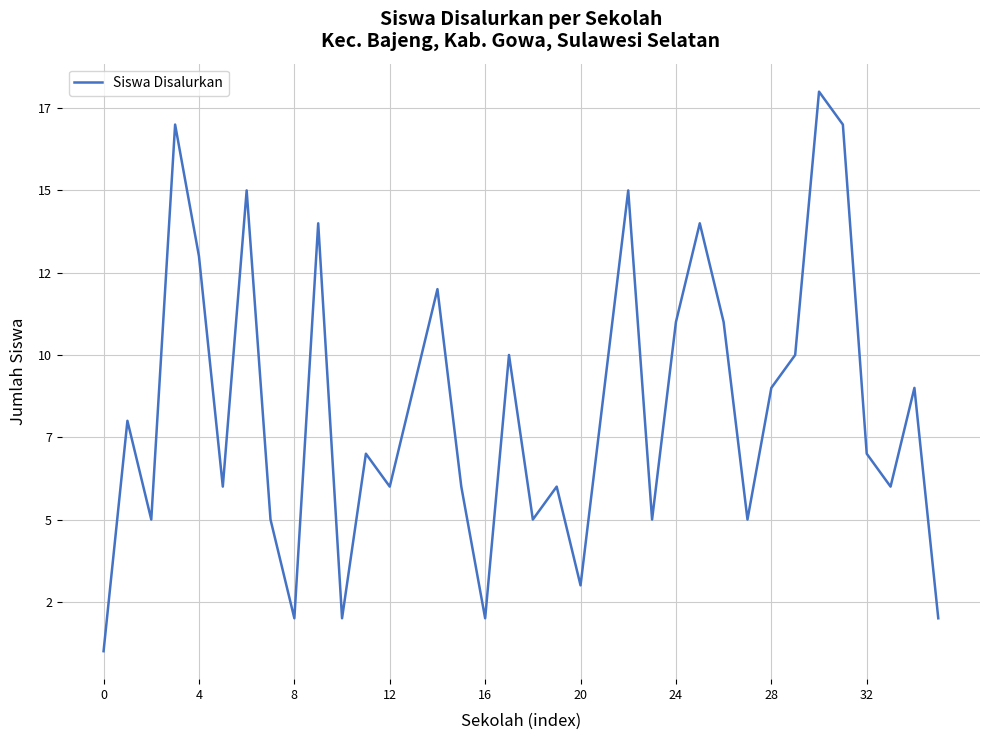

Does the chart display data point markers on the line(s)?

No